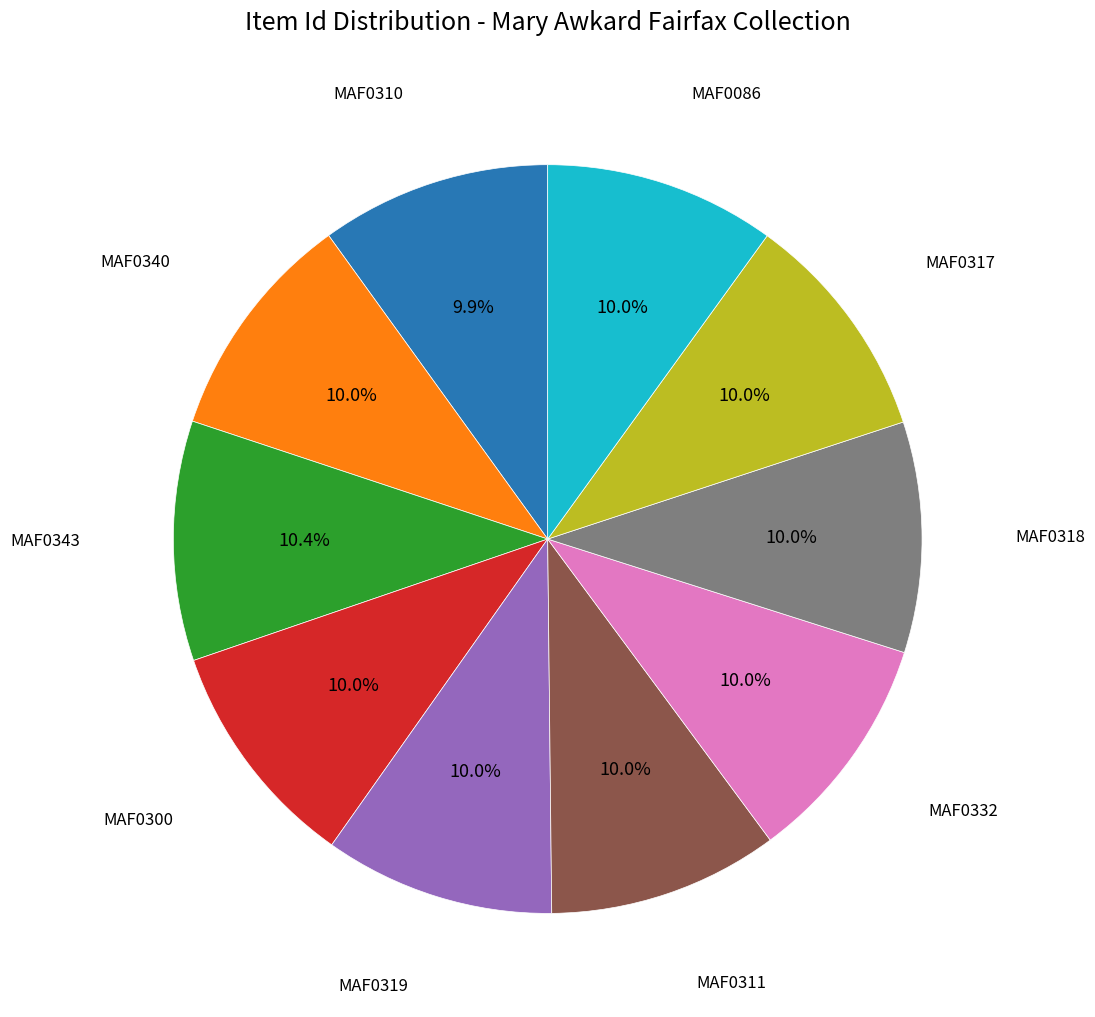

Is there a majority slice in this chart?

No